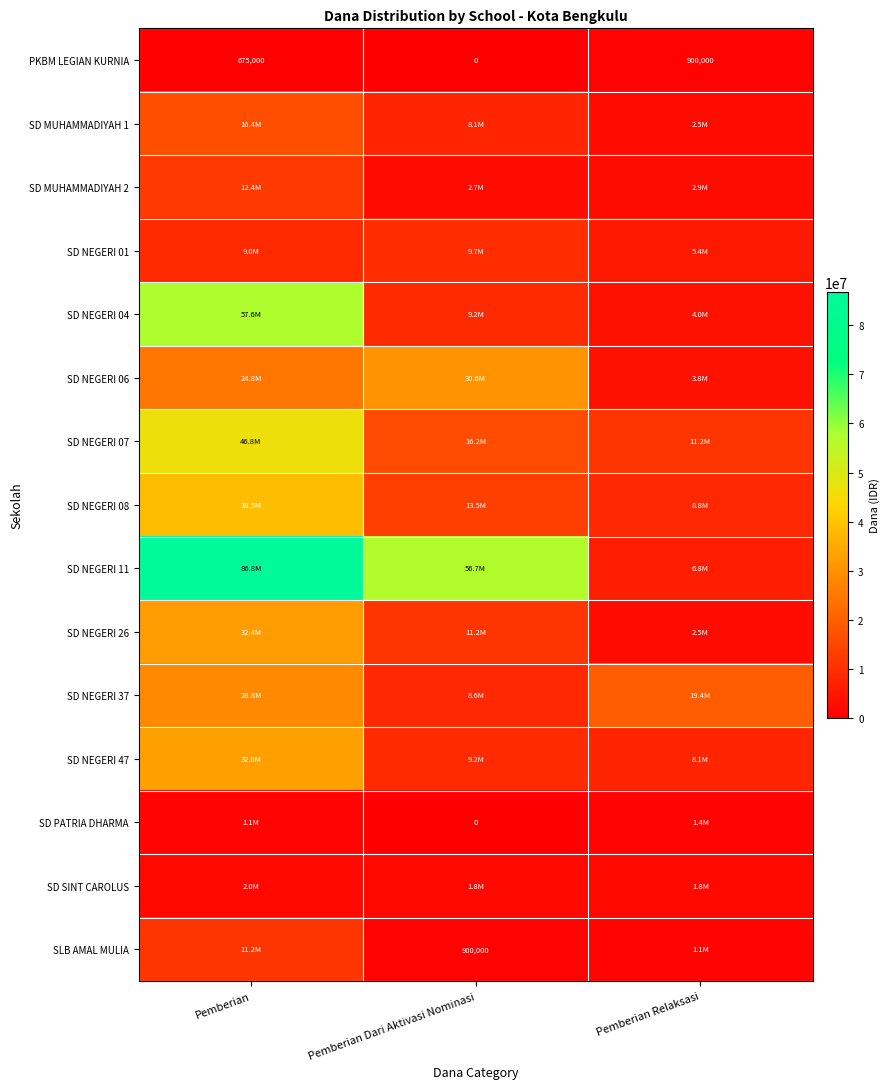

What is the sum of all PKBM LEGIAN KURNIA values?

1575000